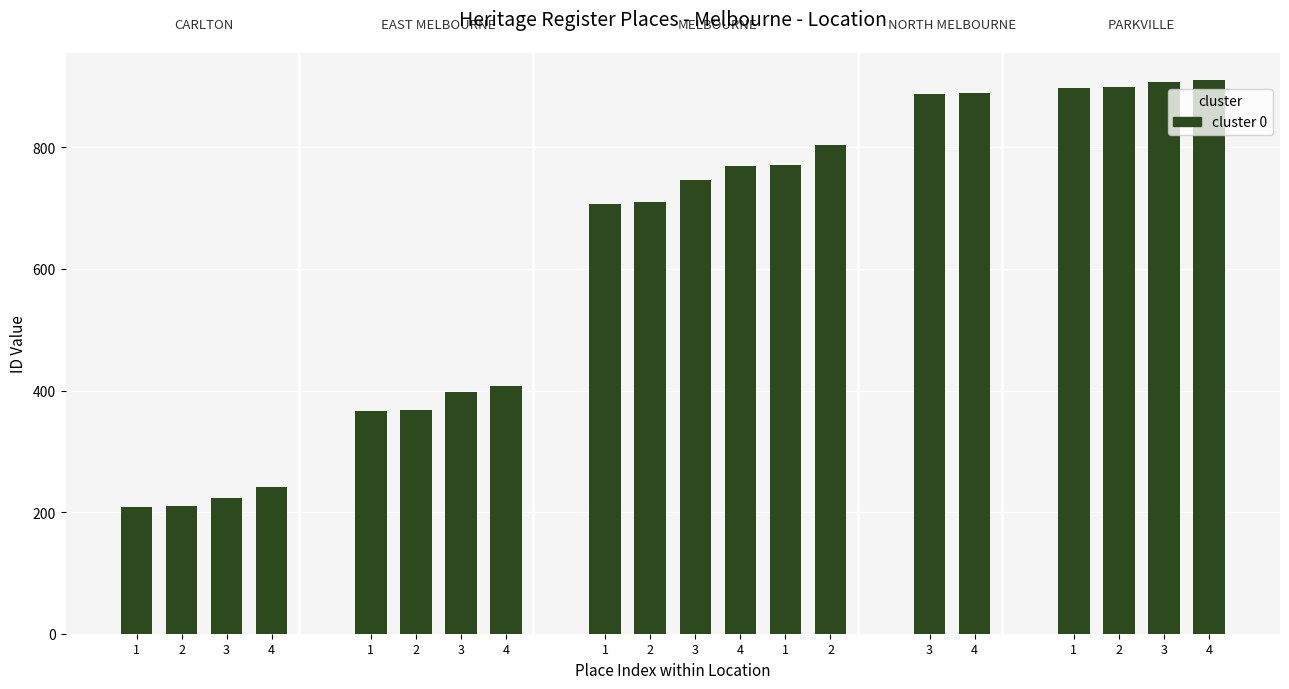

List the labels in order of value, smallest first.

1, 2, 3, 4, 1, 2, 3, 4, 1, 2, 3, 4, 1, 2, 3, 4, 1, 2, 3, 4